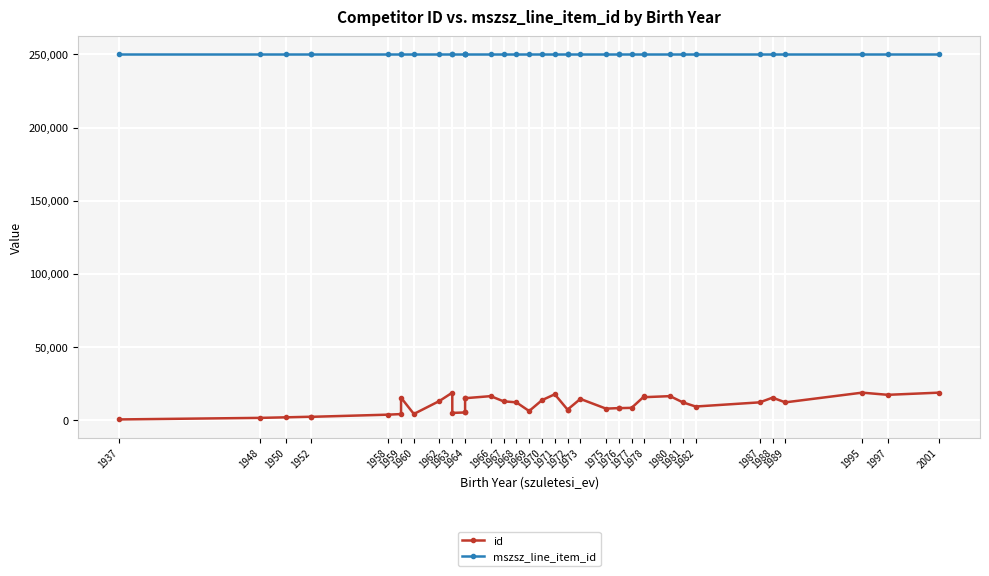

The id series shows 1385 at 1948. True or false?

True